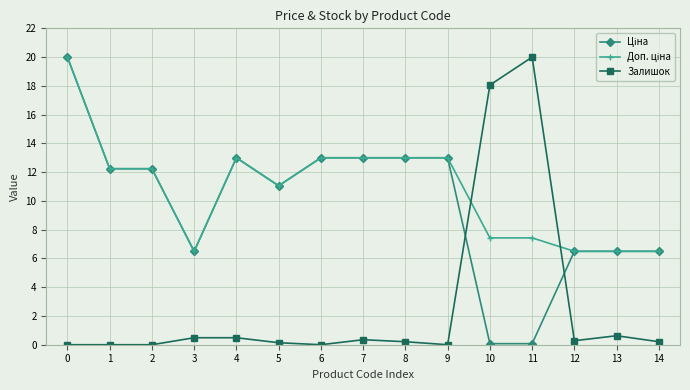

True or false: Залишок has a value of 18.1 at 10.

True